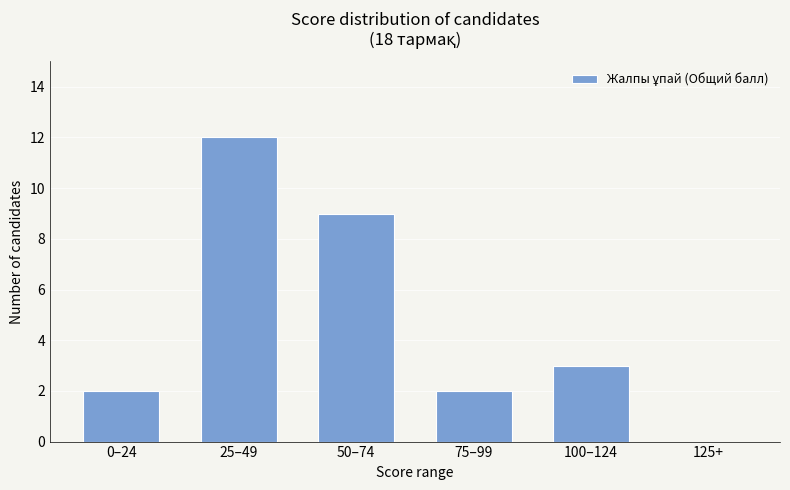

Which has a higher value, 25–49 or 125+?

25–49